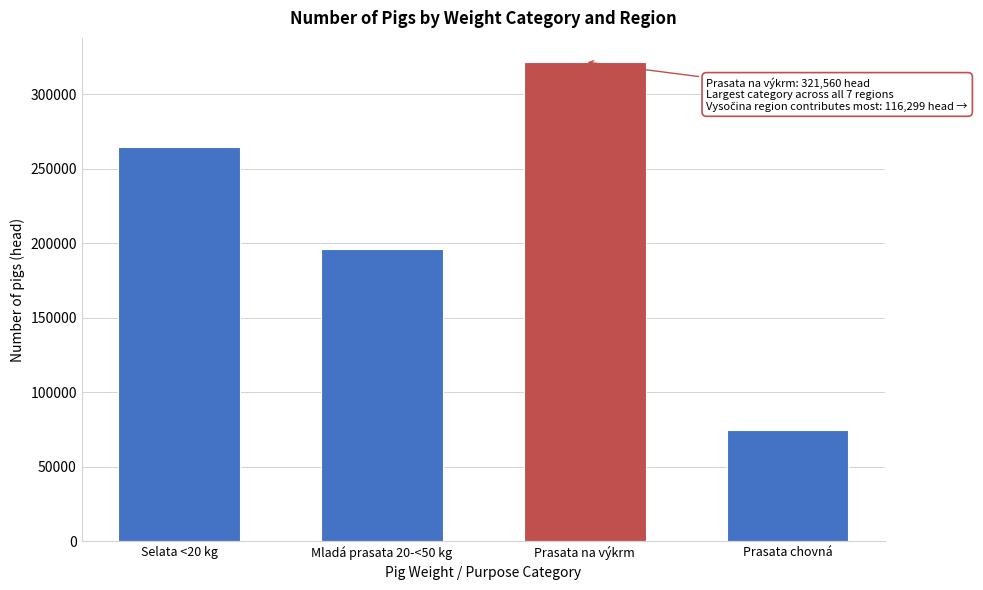

Reading right to left, what are all the values shown in this chart?

75035	321560	196171	264468